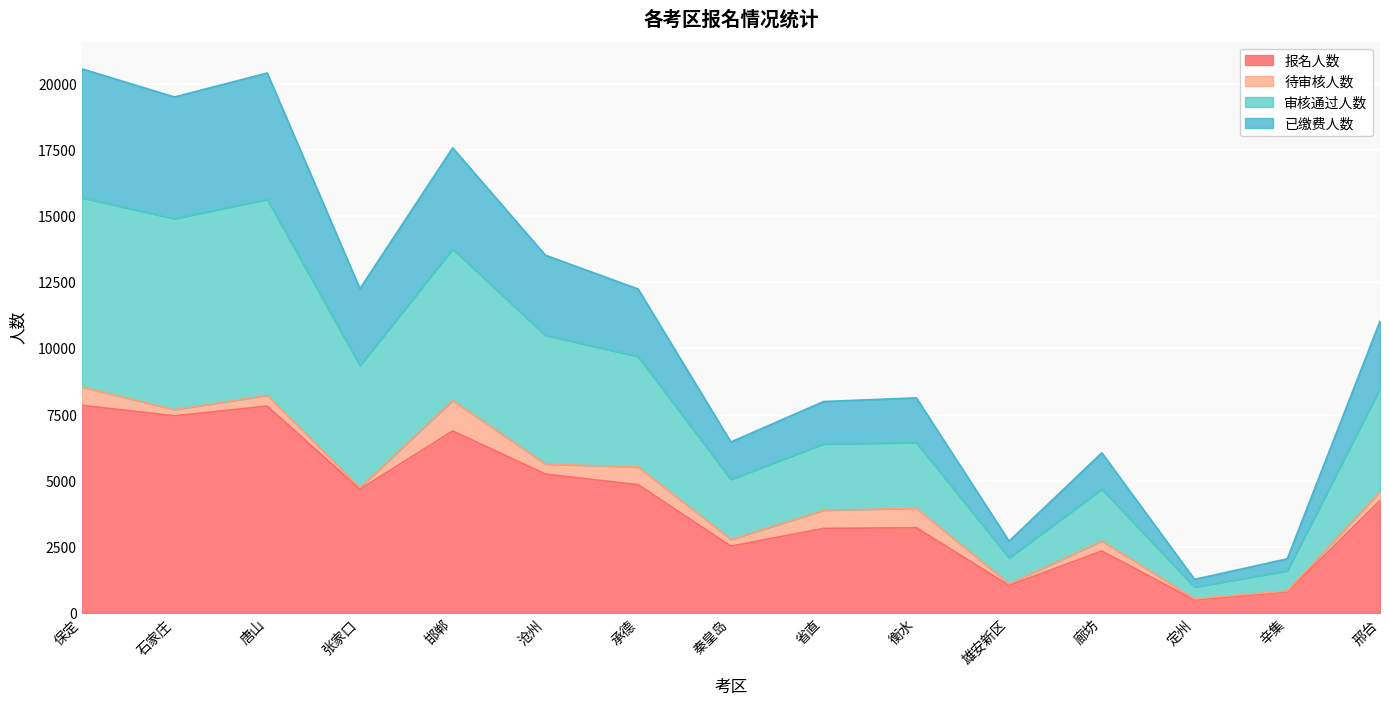

Is the value of 审核通过人数 at 石家庄 greater than the value of 报名人数 at 衡水?

Yes